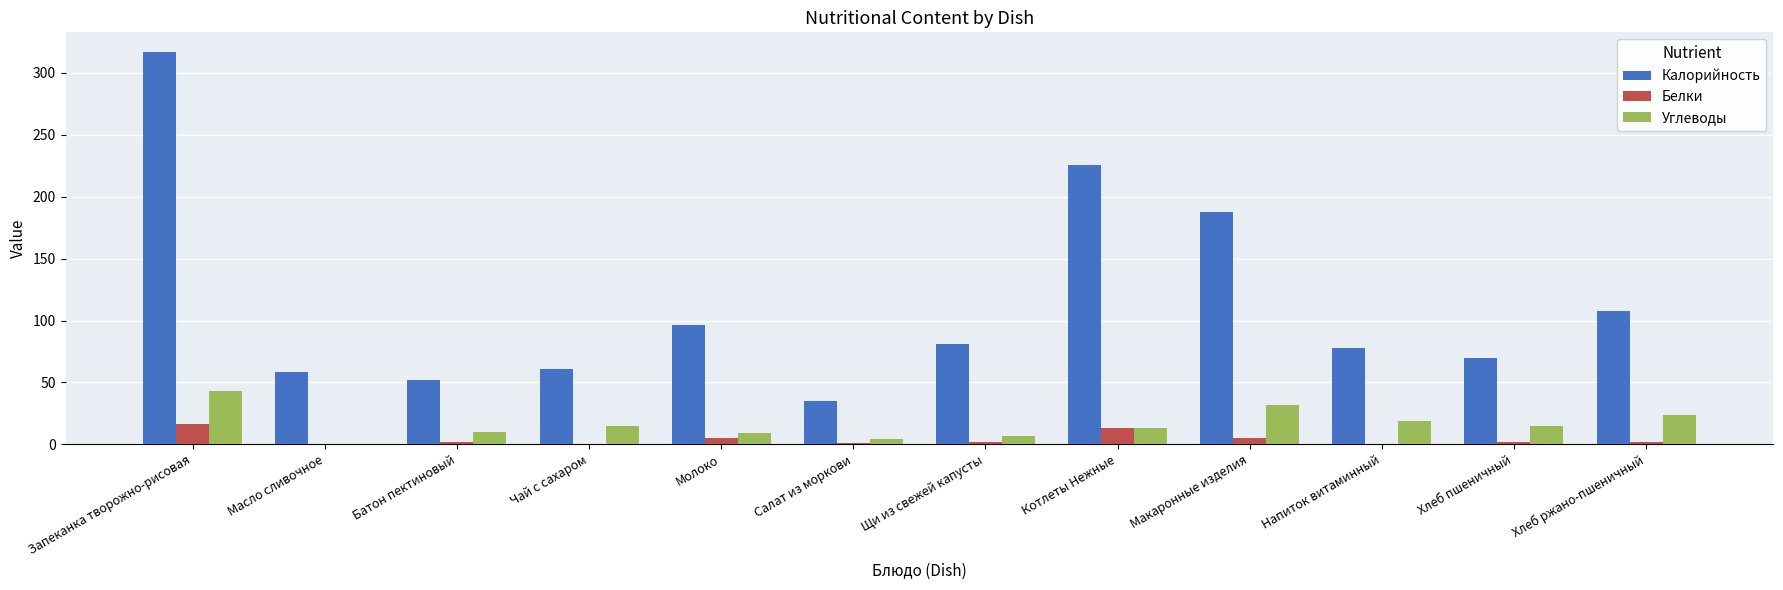

At which category is the sum across all series the highest?

Запеканка творожно-рисовая